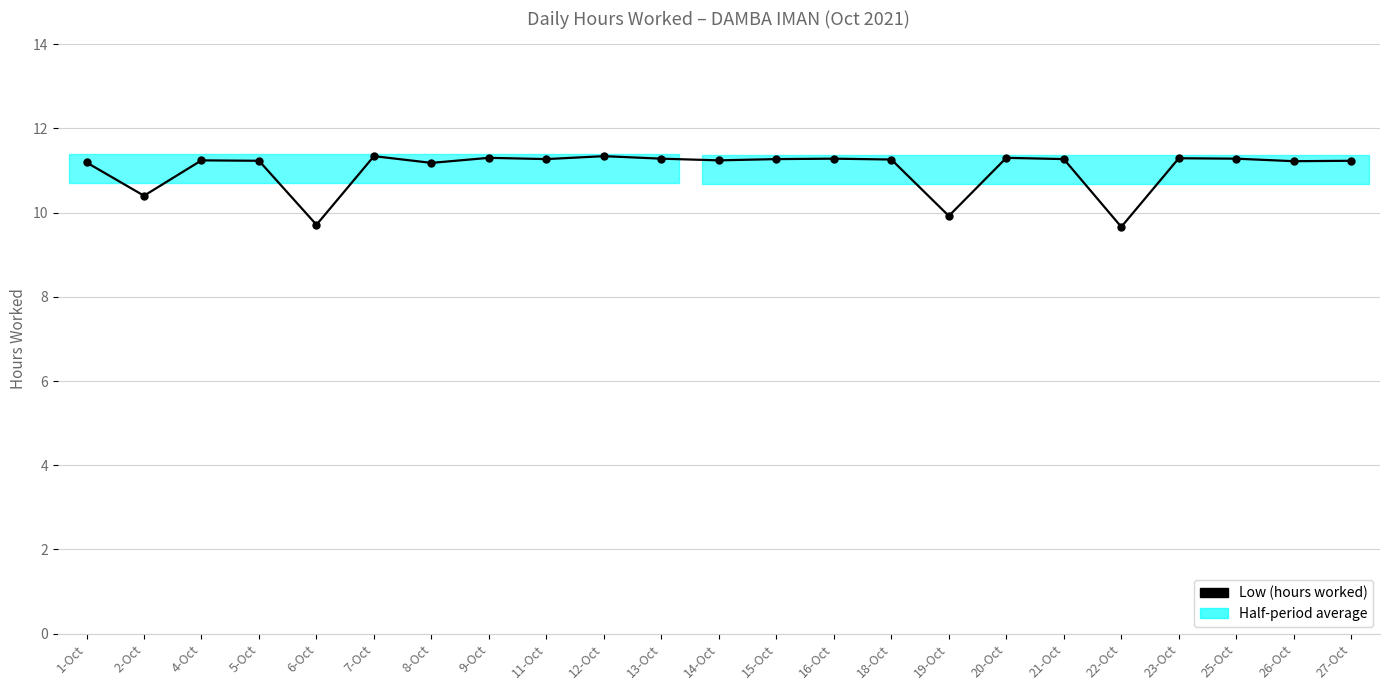

Which has a higher value, 16-Oct or 6-Oct?

16-Oct